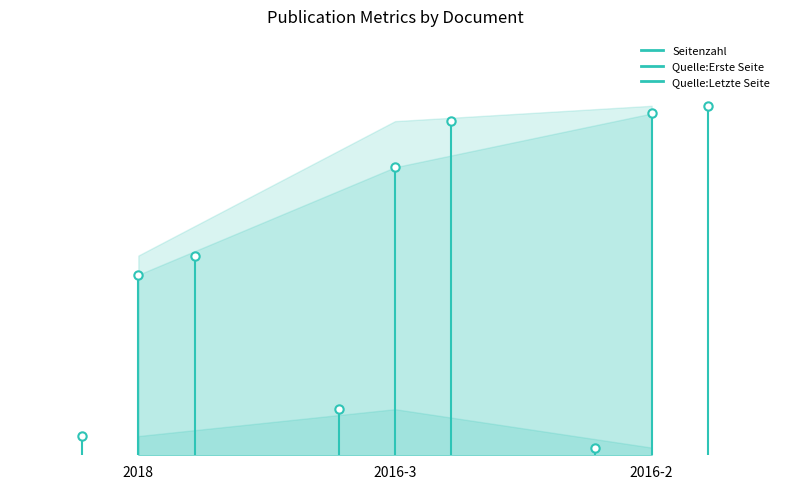

What is the label of the 1st point from the left?

2018